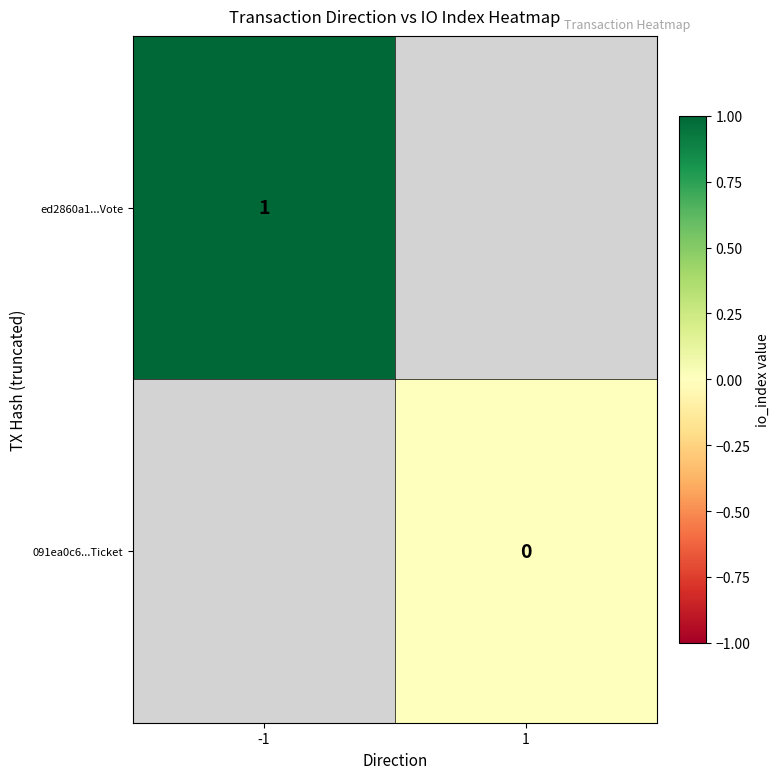

True or false: ed2860a1...Vote has a value of 1.6 at -1.

False